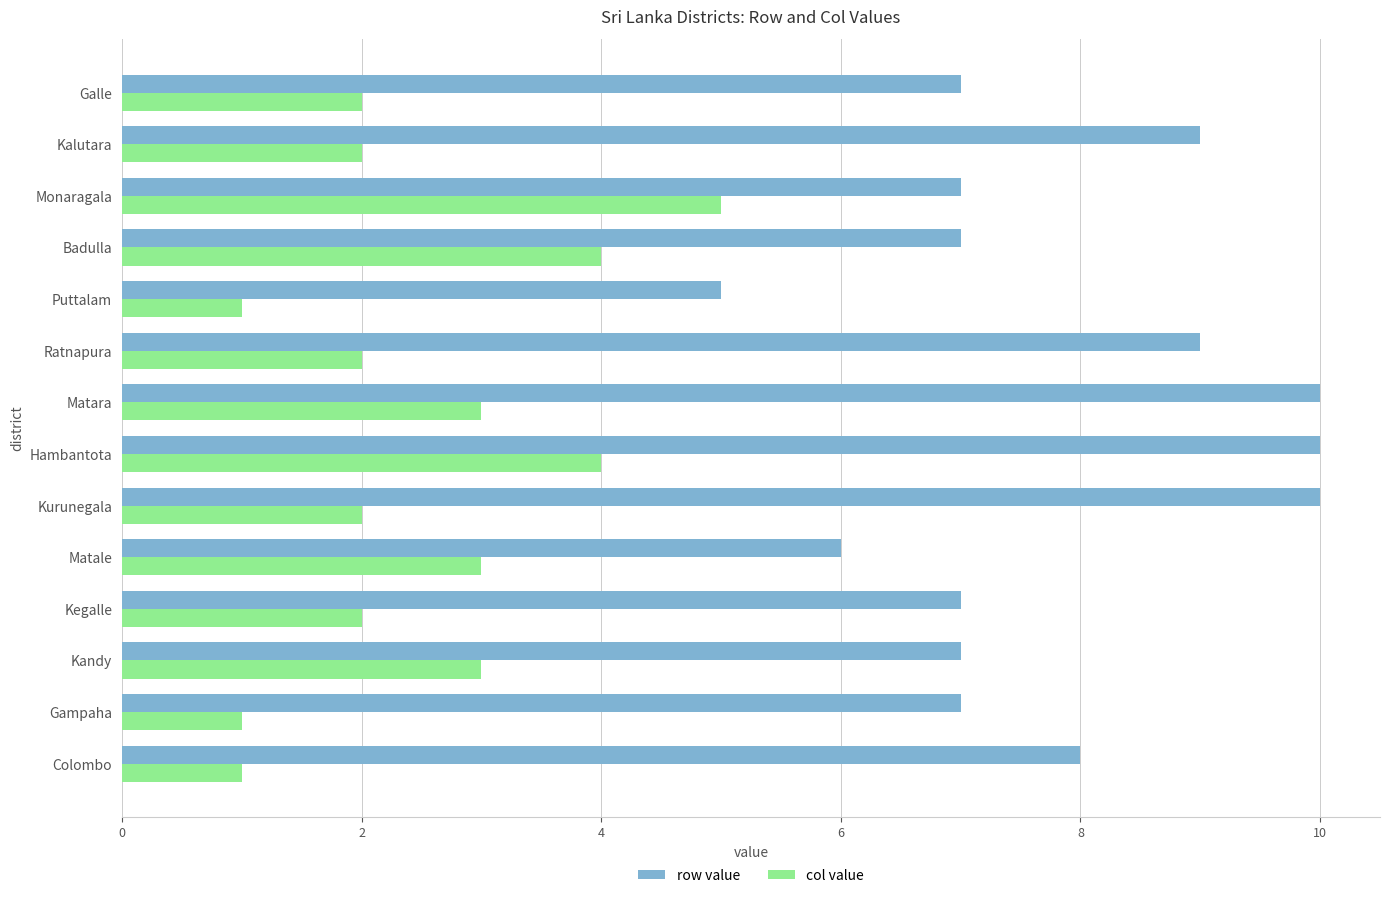

Is it true that row value equals 17 at Matara?

False